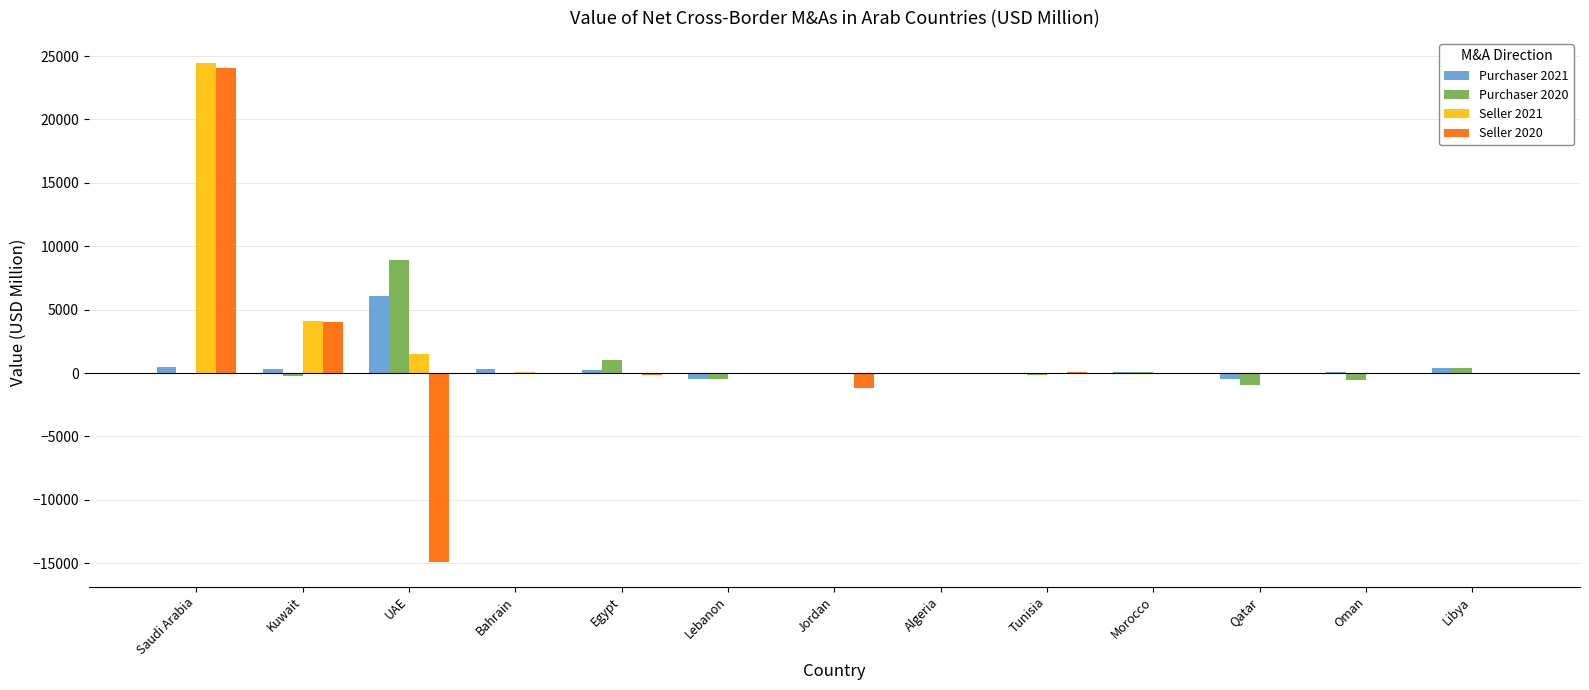

Does the chart contain stacked bars?

No